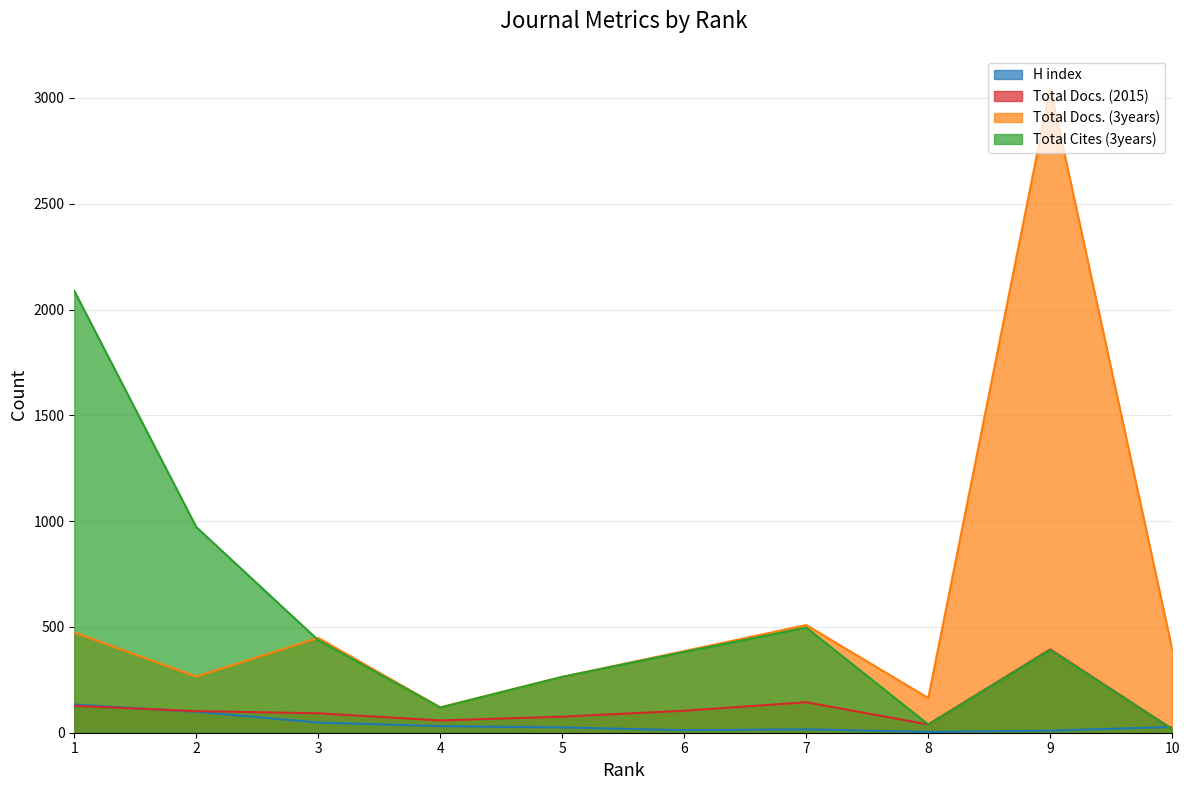

At 9, list the series in order from smallest to largest.

H index, Total Cites (3years), Total Docs. (2015), Total Docs. (3years)